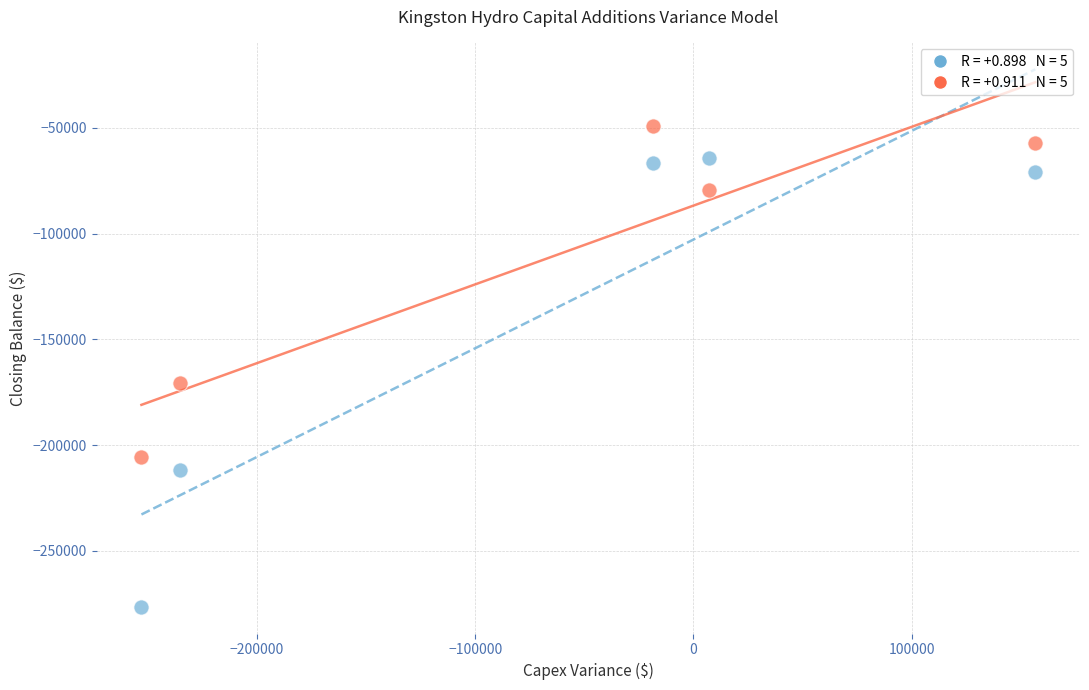

Across all data points, what is the average Y value?

-125201.8